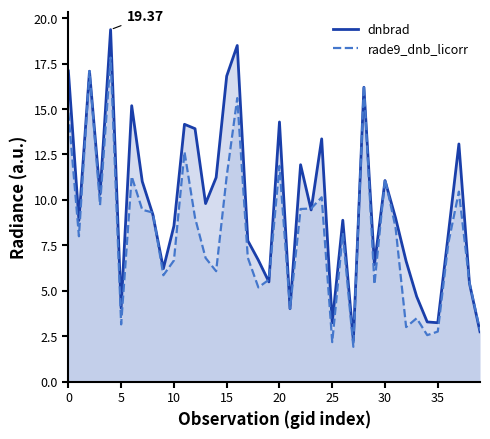

List the series in order of their overall mean, lowest first.

rade9_dnb_licorr, dnbrad